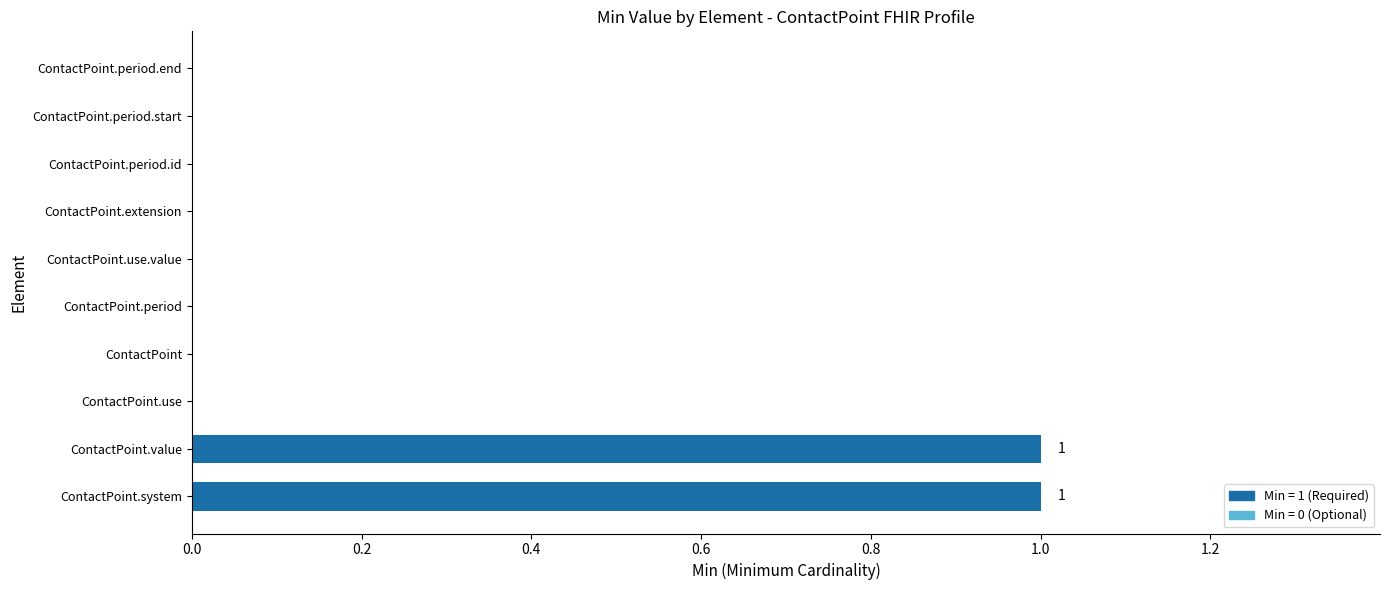

How many categories are shown in the chart?

10